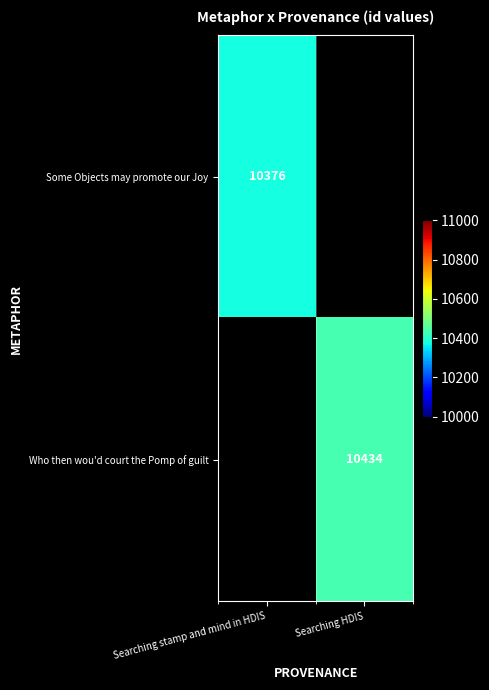

The Who then wou'd court the Pomp of guilt series shows 10434 at Searching HDIS. True or false?

True